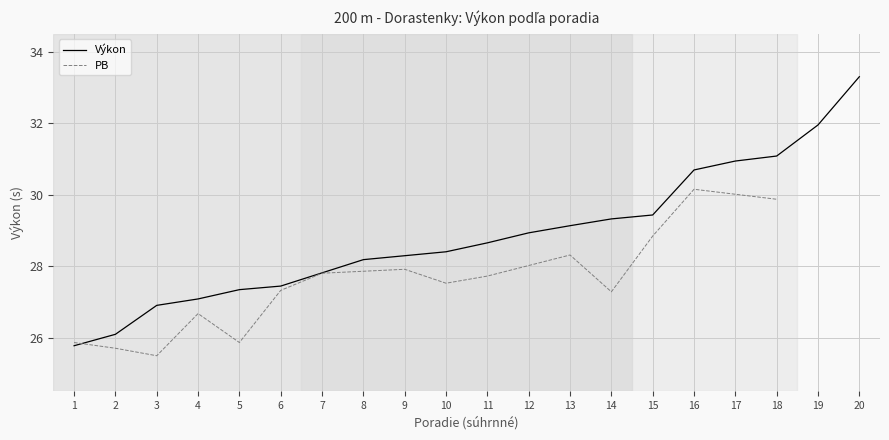

The value of Výkon at 1 is 34.6. True or false?

False